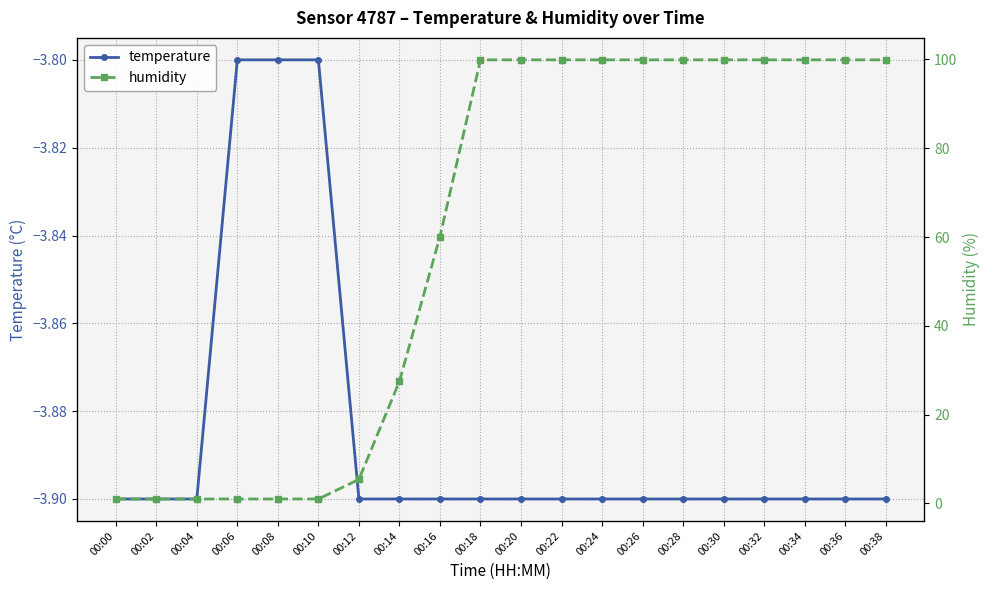

Read the humidity value at 00:12.

5.4